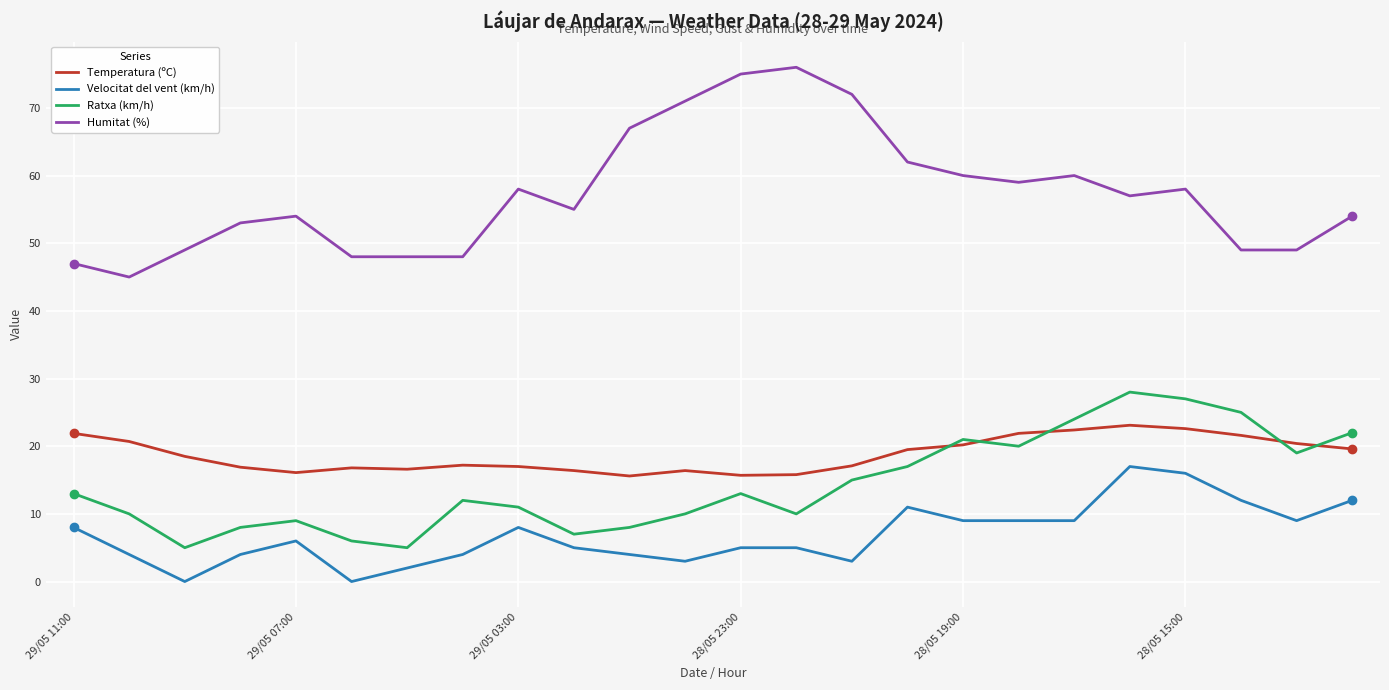

Which series has the largest total across all categories?

Humitat (%)